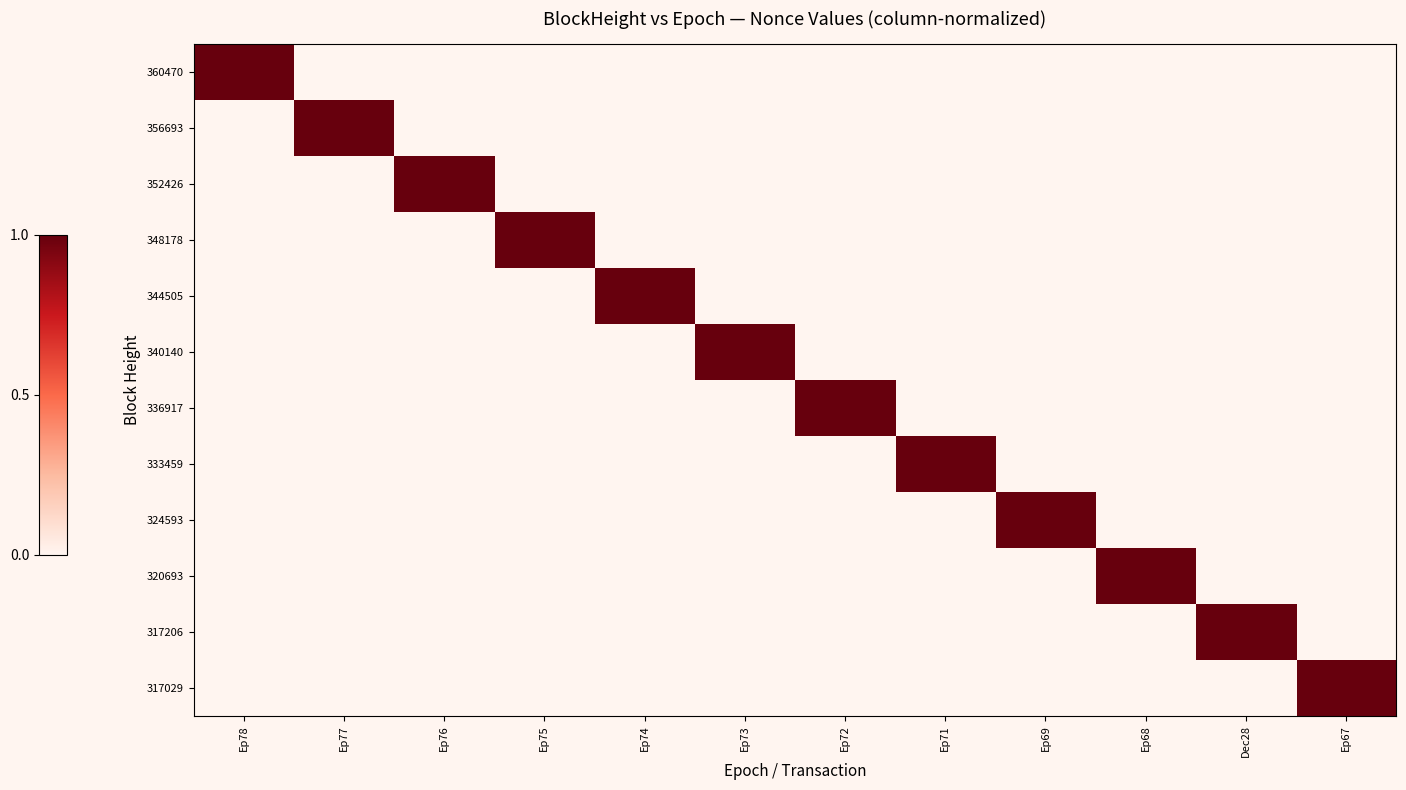

At how many categories does at least one series exceed 0?

12